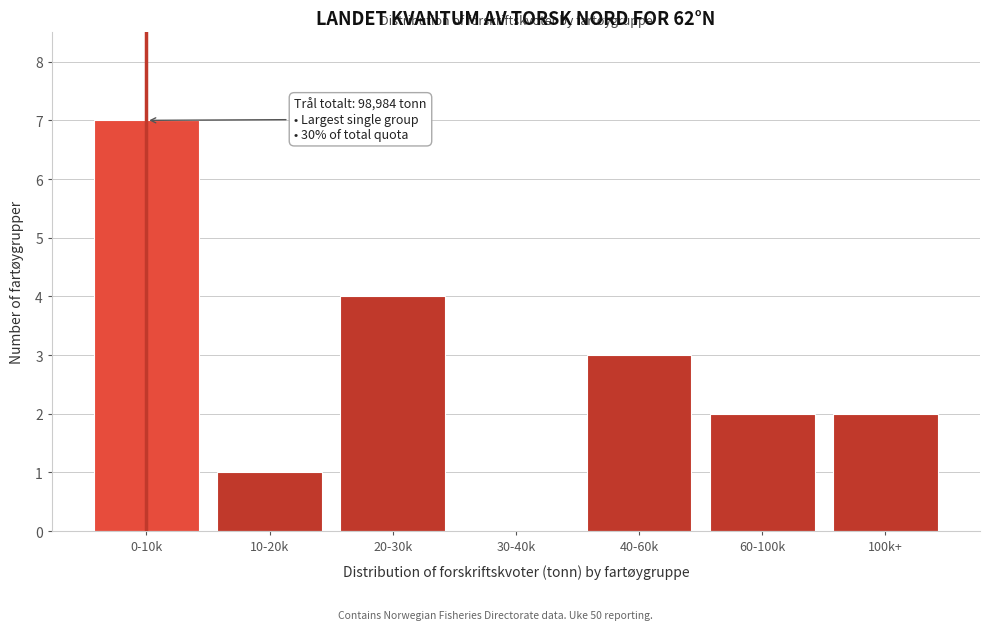

Reading left to right, extract all data points from this chart.

0-10k=7	10-20k=1	20-30k=4	30-40k=0	40-60k=3	60-100k=2	100k+=2